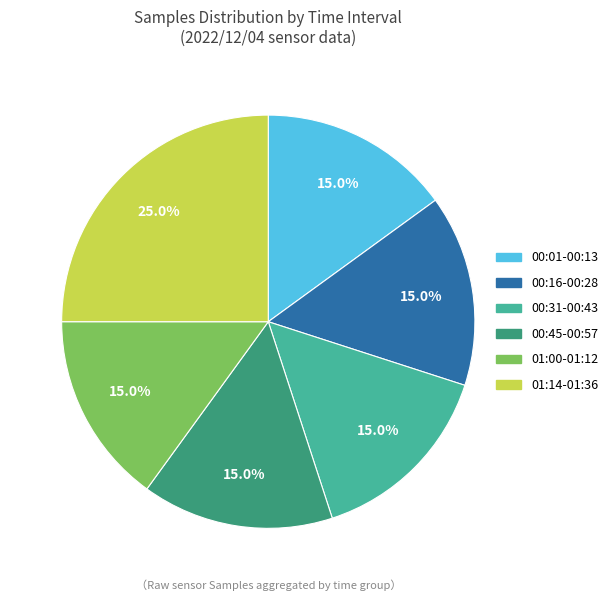

What is the total percentage of 00:01-00:13 and 01:14-01:36?

40.0%